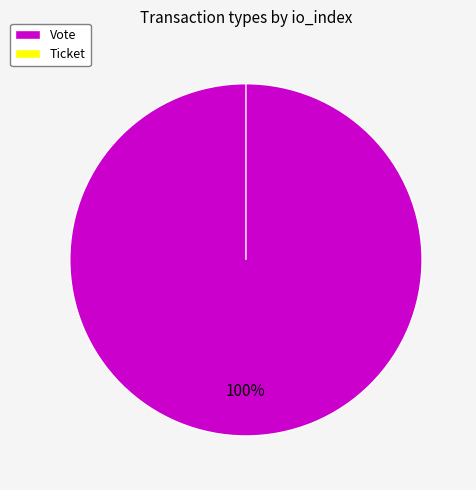

What portion of the pie excludes Ticket?

100.0%